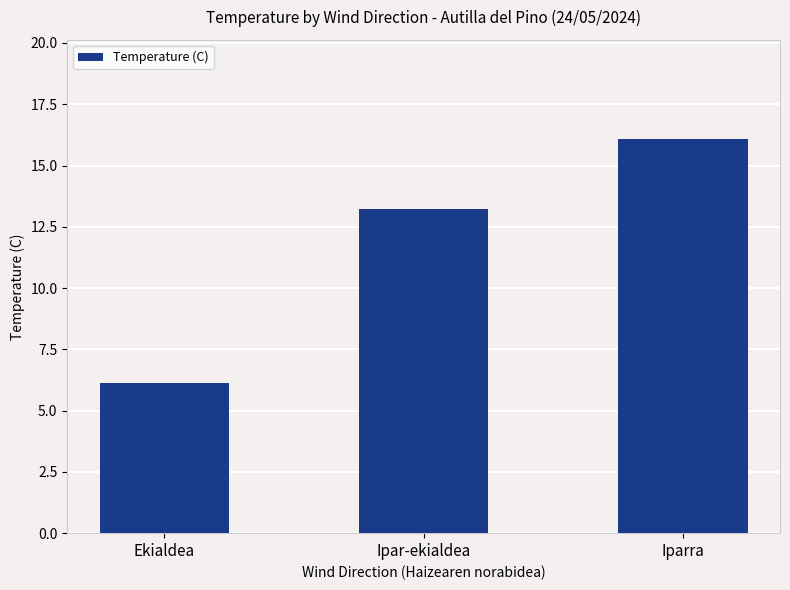

What value does the data have at Ekialdea?

6.1